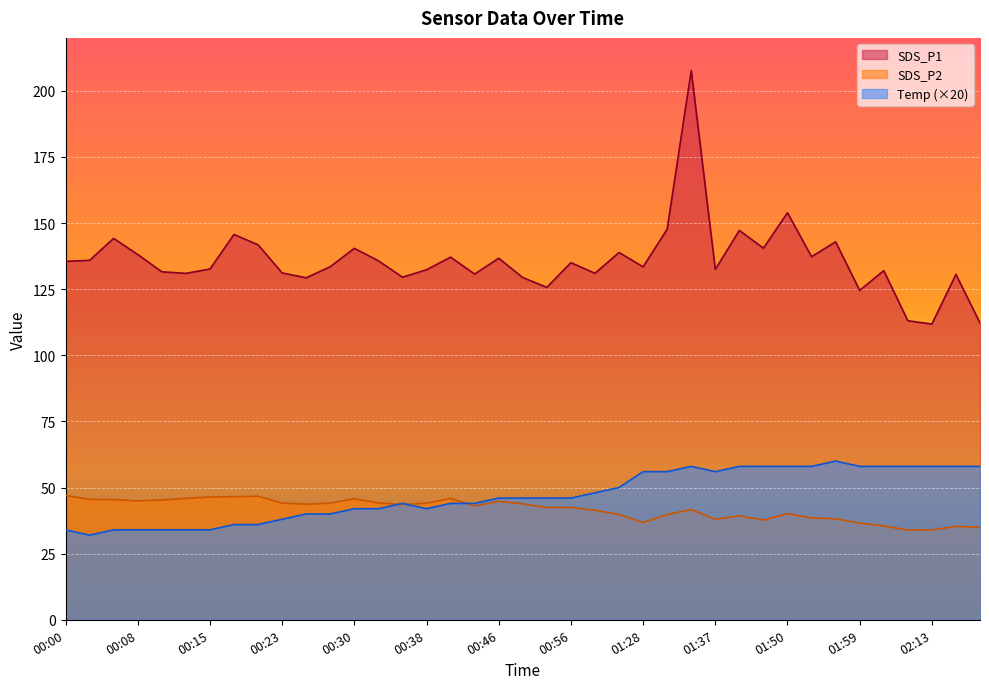

What is the label of the 5th point from the right?

02:04